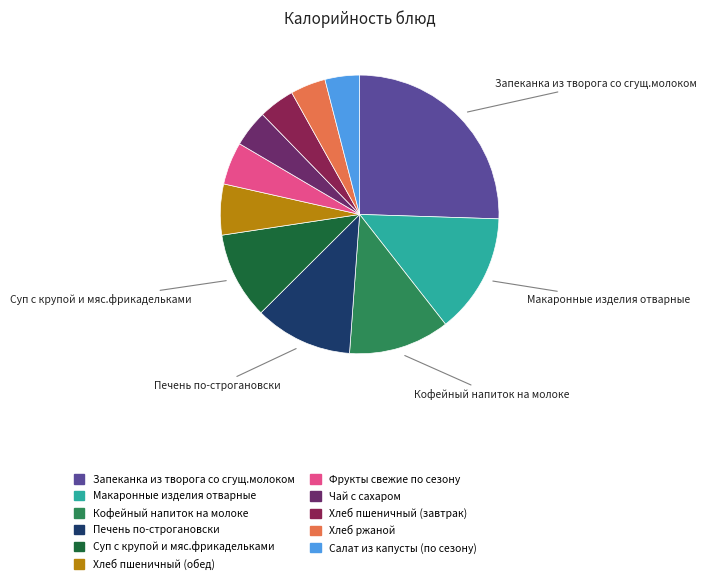

Which has a higher value, Чай с сахаром or Фрукты свежие по сезону?

Фрукты свежие по сезону